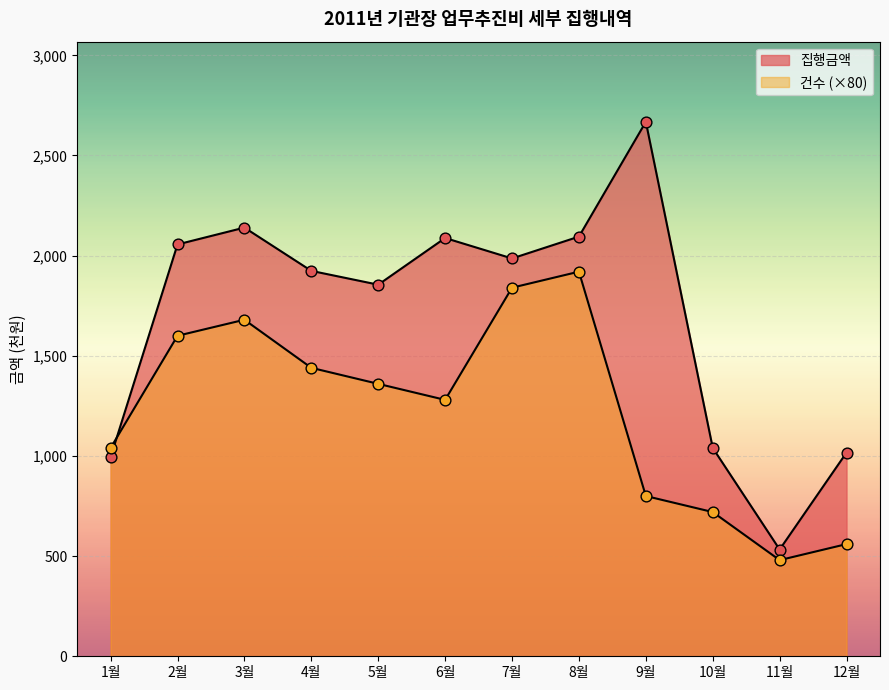

Which series has the largest total across all categories?

집행금액